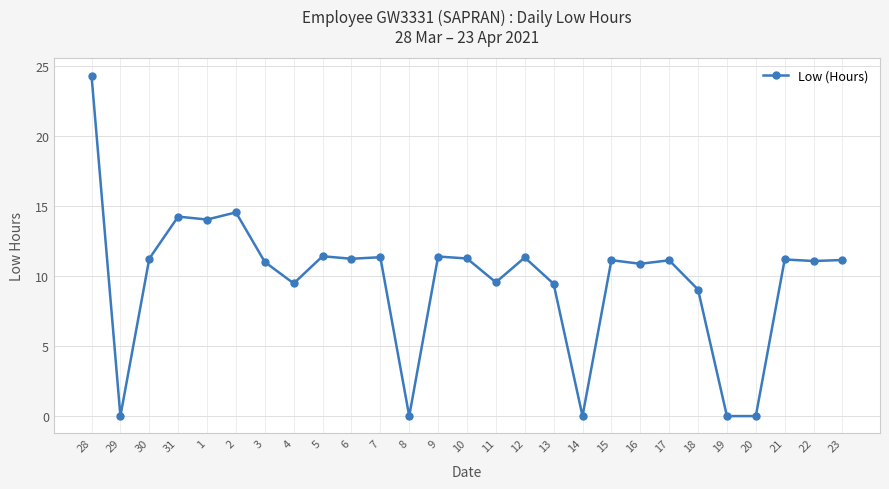

What is the difference between the maximum and minimum values?

24.3